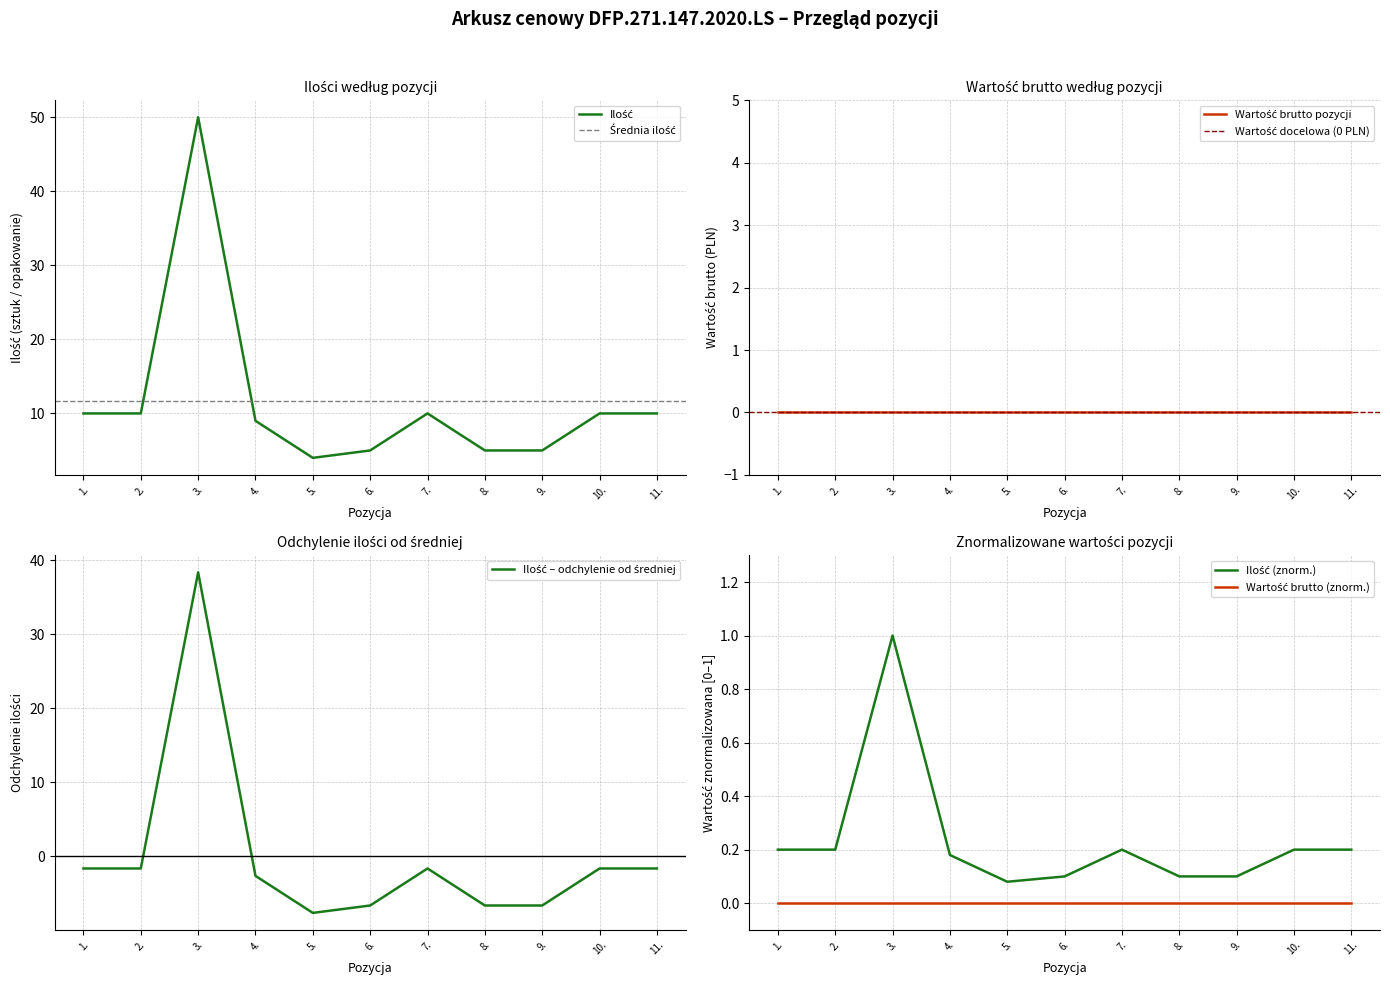

List the labels in order of value, smallest first.

5., 6., 8., 9., 4., 1., 2., 7., 10., 11., 3.